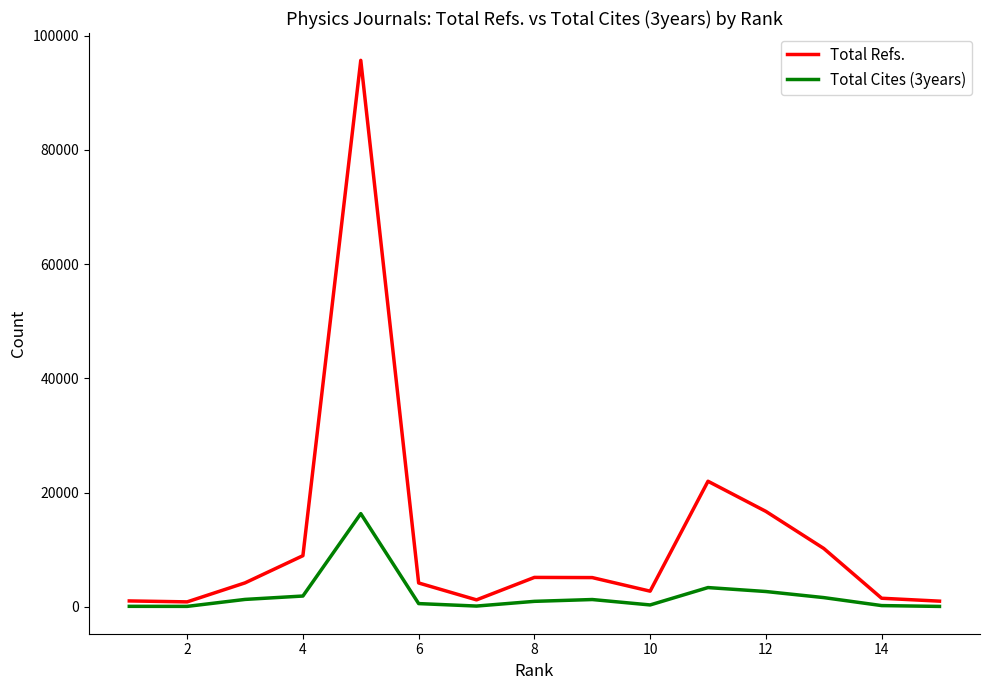

Which series has the largest total across all categories?

Total Refs.